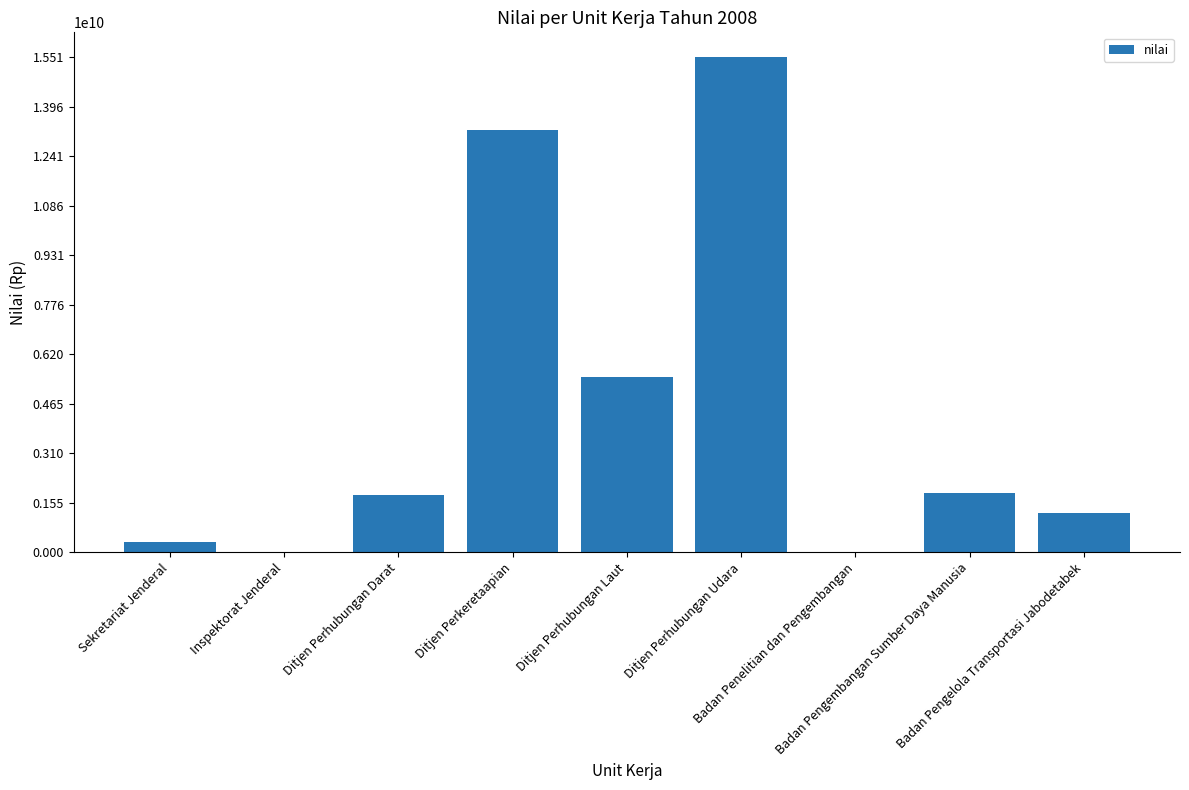

How many data points does each series have?

9